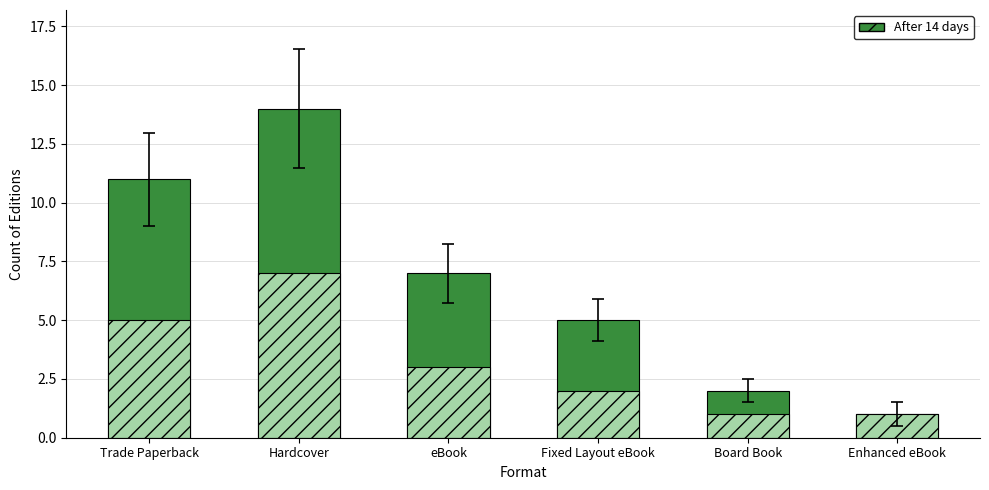

Rank the categories by value from lowest to highest.

Enhanced eBook, Board Book, Fixed Layout eBook, eBook, Trade Paperback, Hardcover